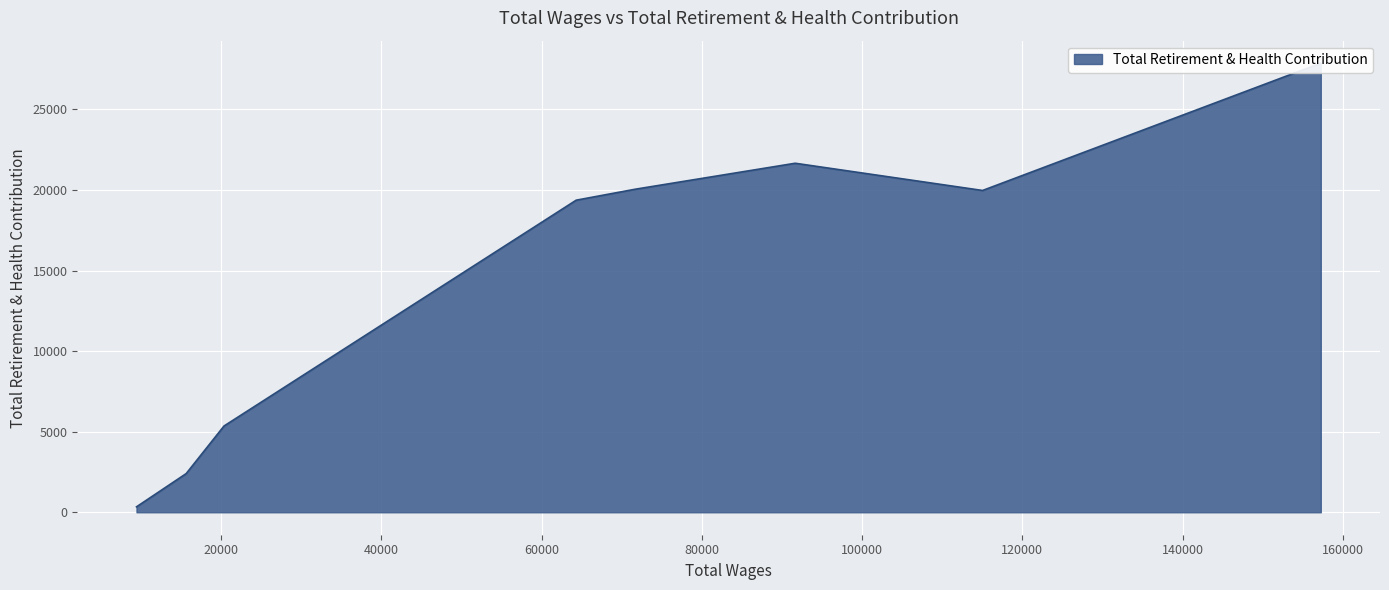

Rank the categories by value from highest to lowest.

157245.0, 91644.0, 71687.0, 115033.0, 64310.0, 20355.0, 15638.0, 9433.0